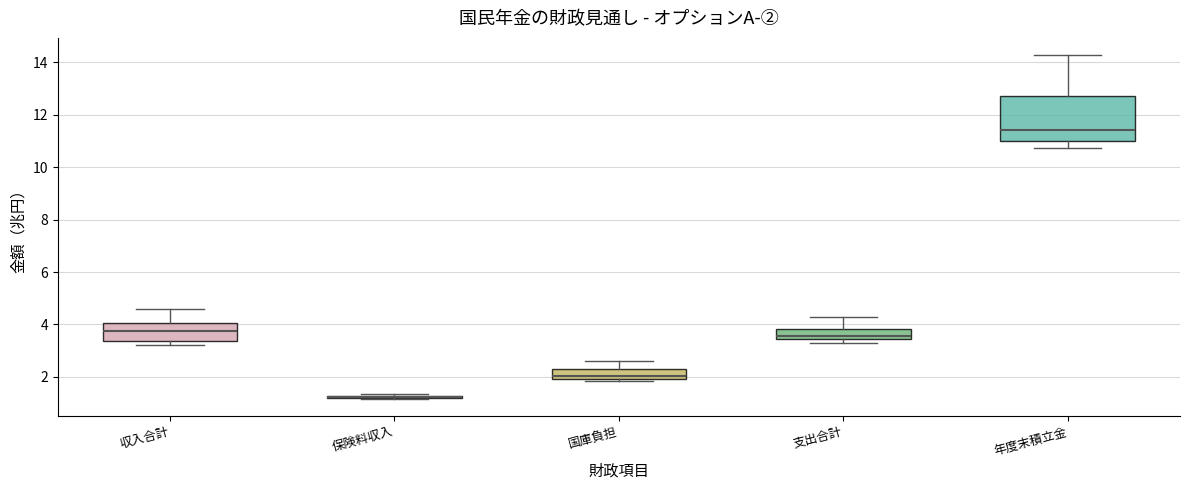

Reading left to right, transcribe this box plot: for each box, give where its median line is, the range the box spans, and where its two whiskers end, as read against the y-axis. The values are not printed on the chart, so give them approximately, as read against the axis.

収入合計: median 3.8, box 3.4 to 4.0, whiskers 3.2 to 4.6
保険料収入: box collapsed to a line at 1.2, whiskers 1.2 to 1.4
国庫負担: median 2.0 (just above the box's lower edge), box 2.0 to 2.2, whiskers 1.8 to 2.6
支出合計: median 3.6, box 3.4 to 3.8, whiskers 3.4 (just below the box's lower edge) to 4.2
年度末積立金: median 11.4, box 11.0 to 12.6, whiskers 10.8 to 14.2